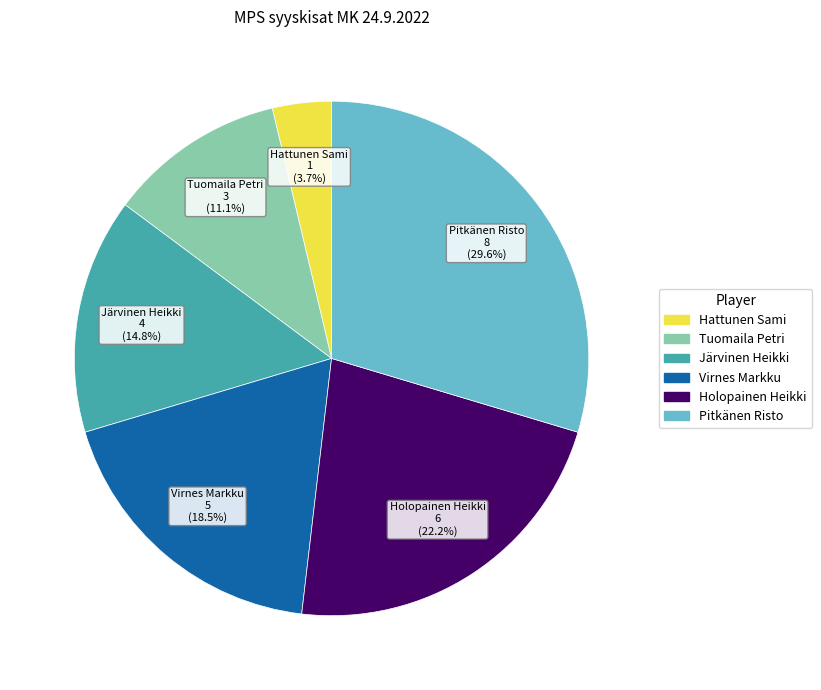

What is the total percentage of Hattunen Sami and Holopainen Heikki?

25.9%